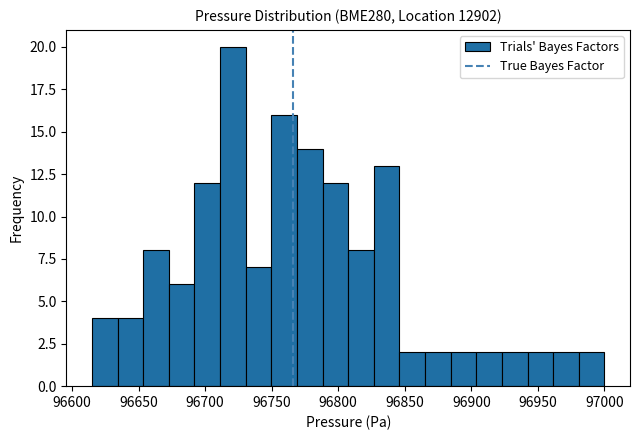

Read against the x-axis, roughly where is the centre of the tallest bar?

96720